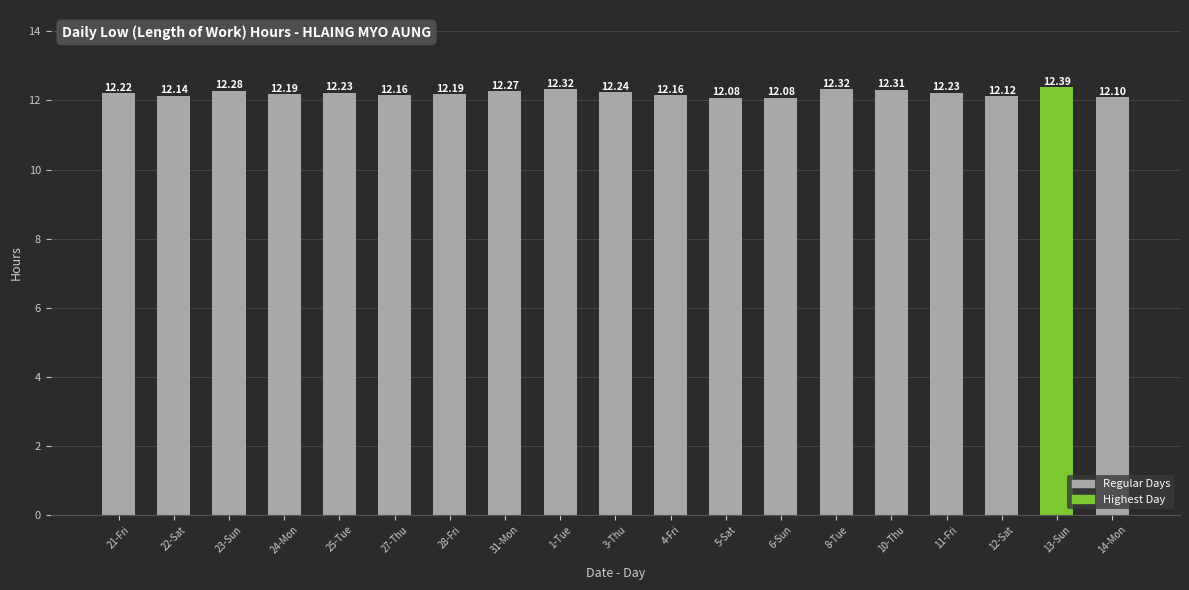

The value at 13-Sun is 5.2. True or false?

False